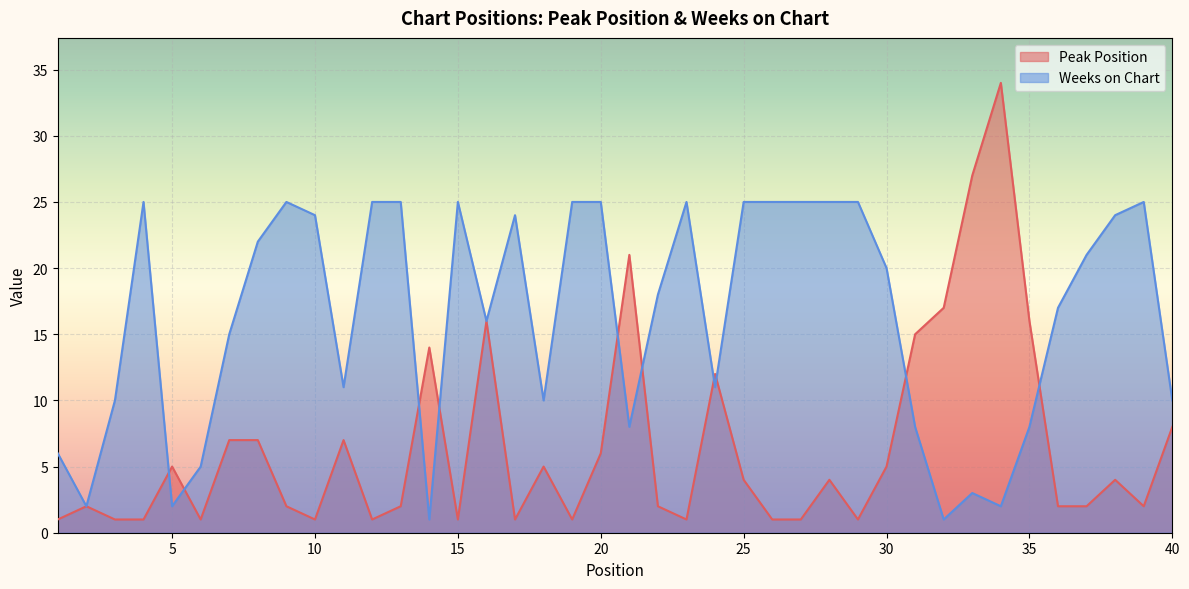

How many categories are shown in the chart?

40